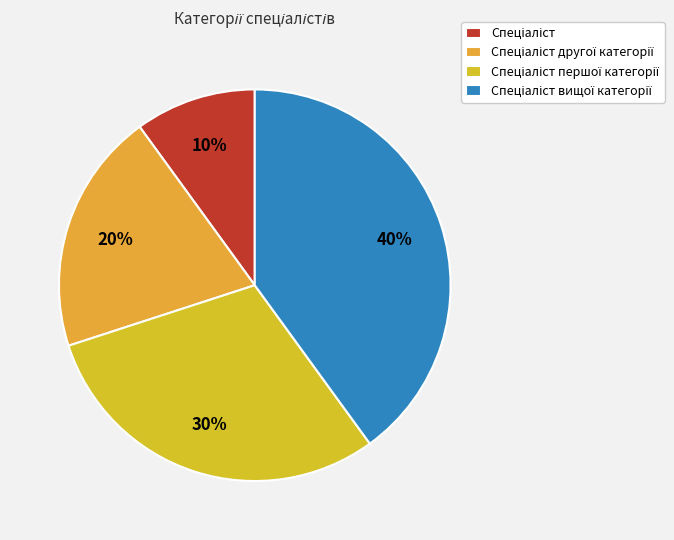

To the nearest percent, what is the difference between the Спеціаліст вищої категорії and Спеціаліст першої категорії slice percentages?

10%